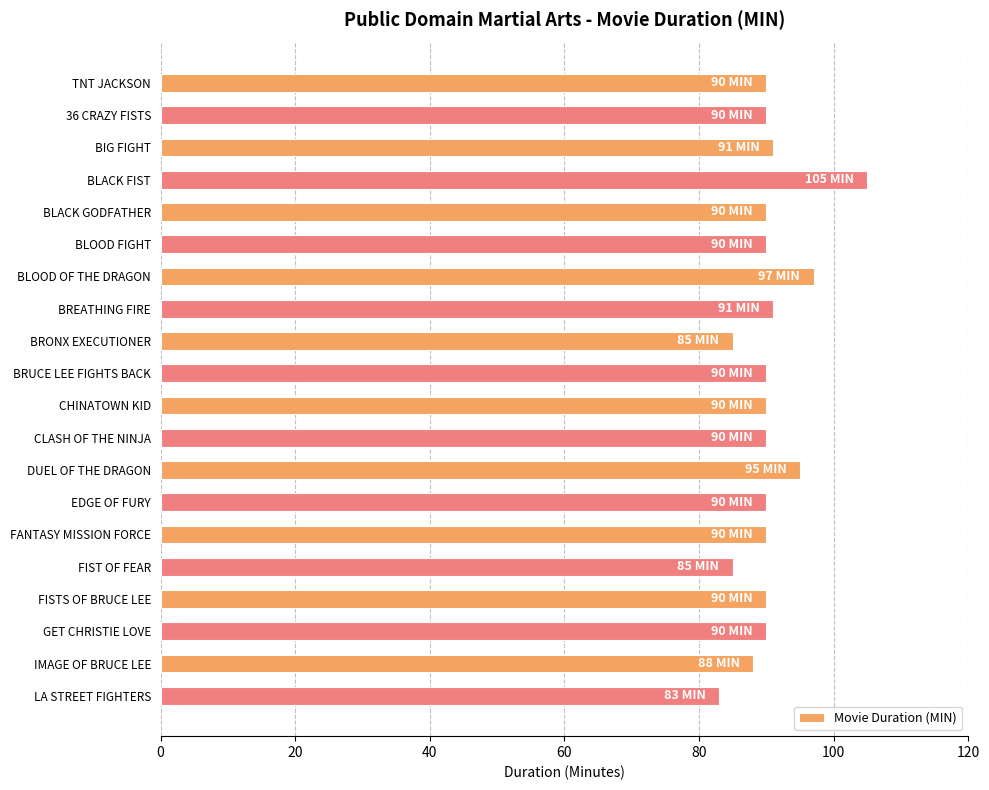

Are the bars horizontal?

Yes